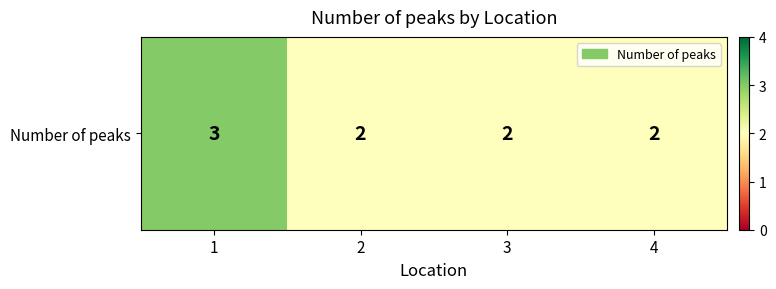

Which category has the lowest value across all series?

2